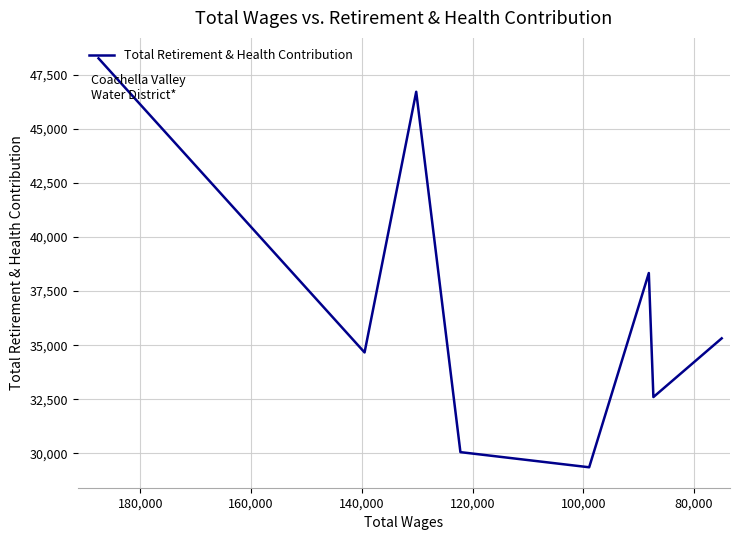

Reading right to left, what are all the values shown in this chart?

35315	32600	38335	29354	30054	46715	34663	48261